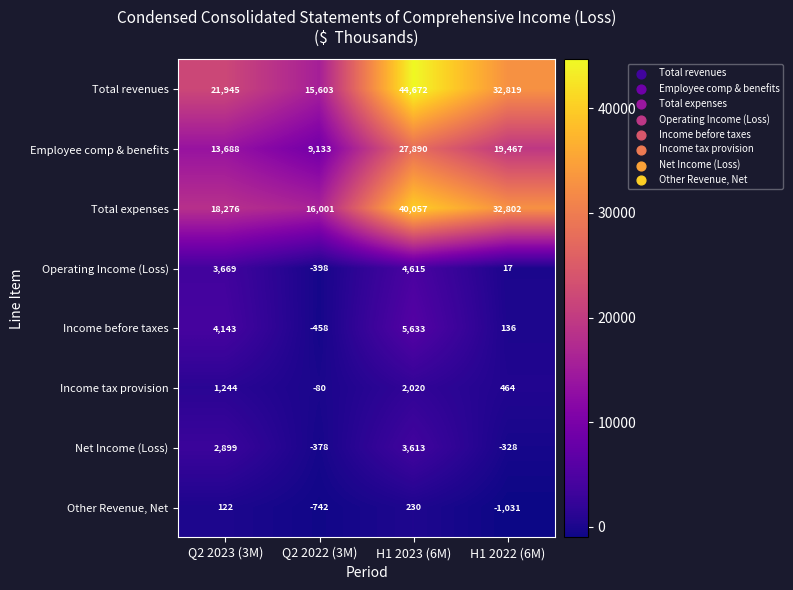

True or false: Other Revenue, Net has a value of 65 at Q2 2023 (3M).

False